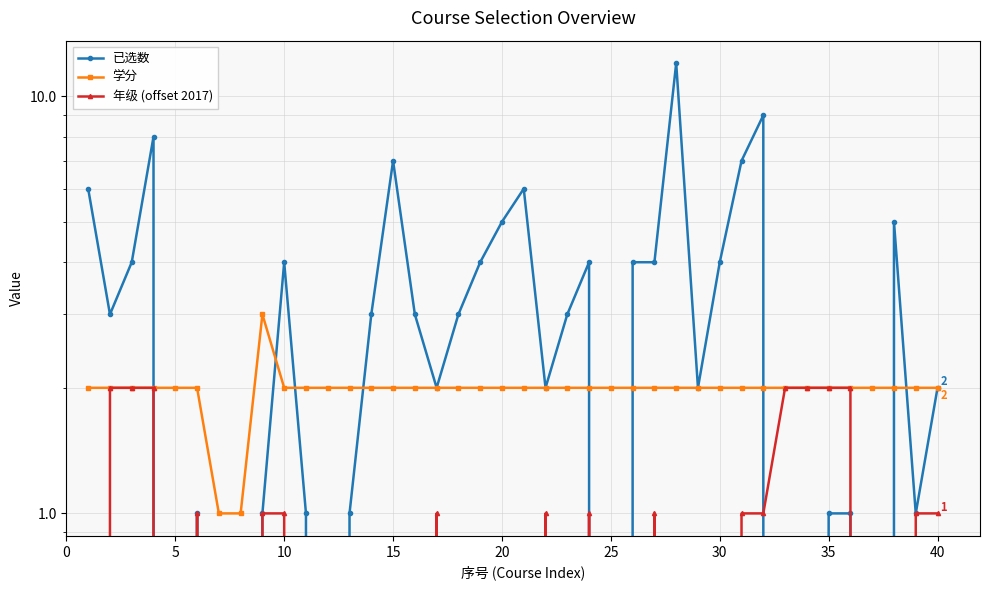

What is the difference between the maximum and minimum values in the 已选数 series?

12